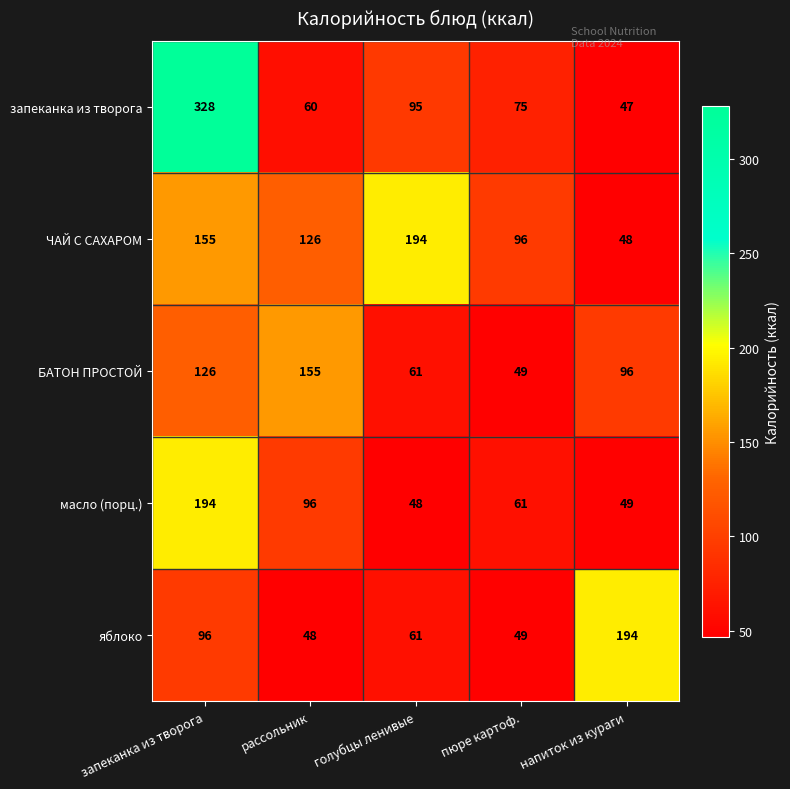

What is the average value of the БАТОН ПРОСТОЙ series?

97